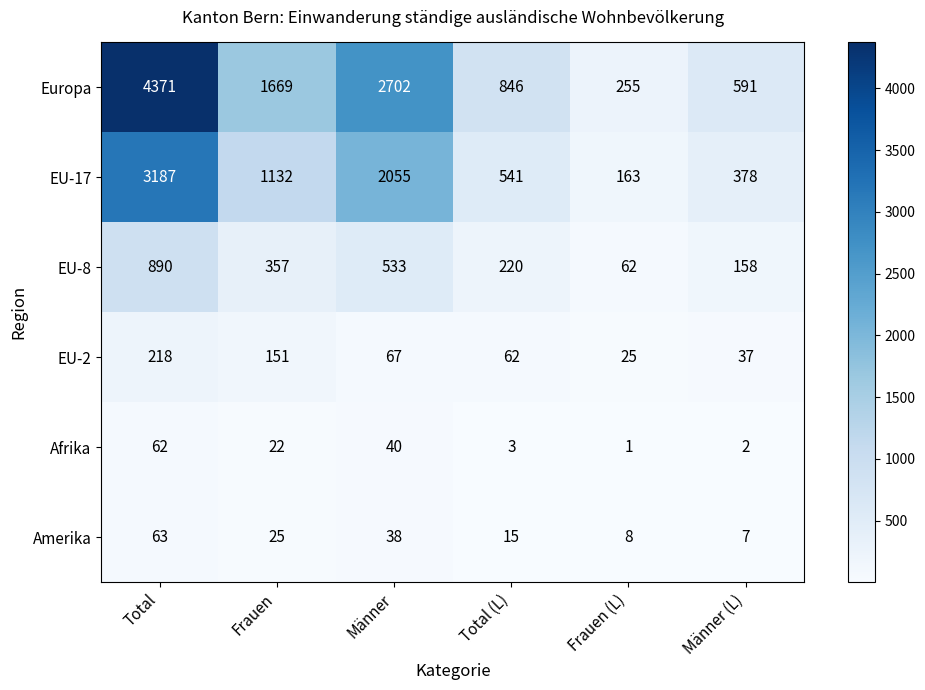

Where is Europa nearest to the value 2313?

Männer